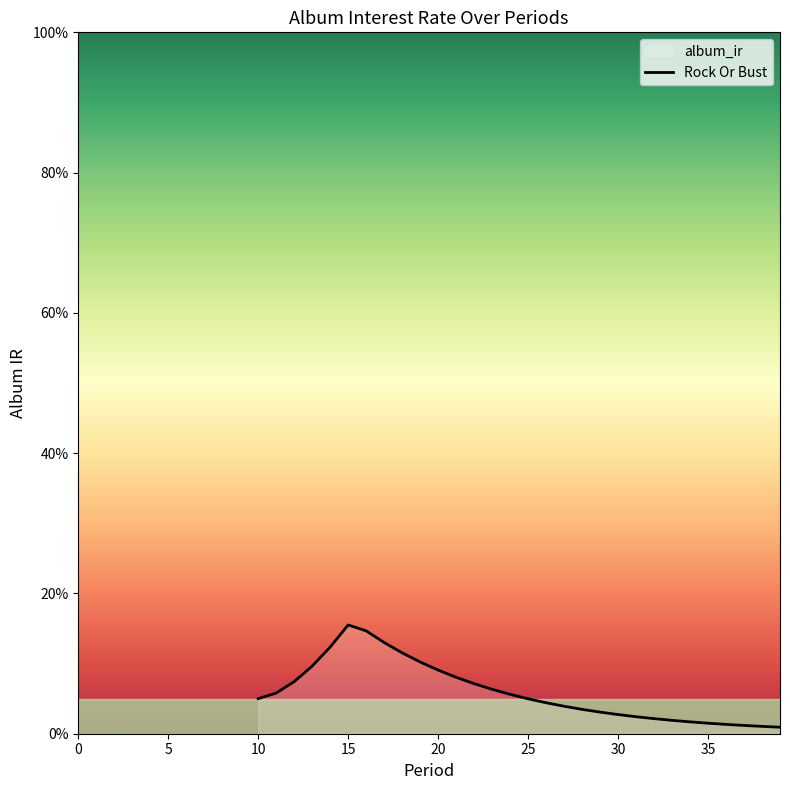

Approximately how many times larger is the value at 32 compared to 18?

0.2